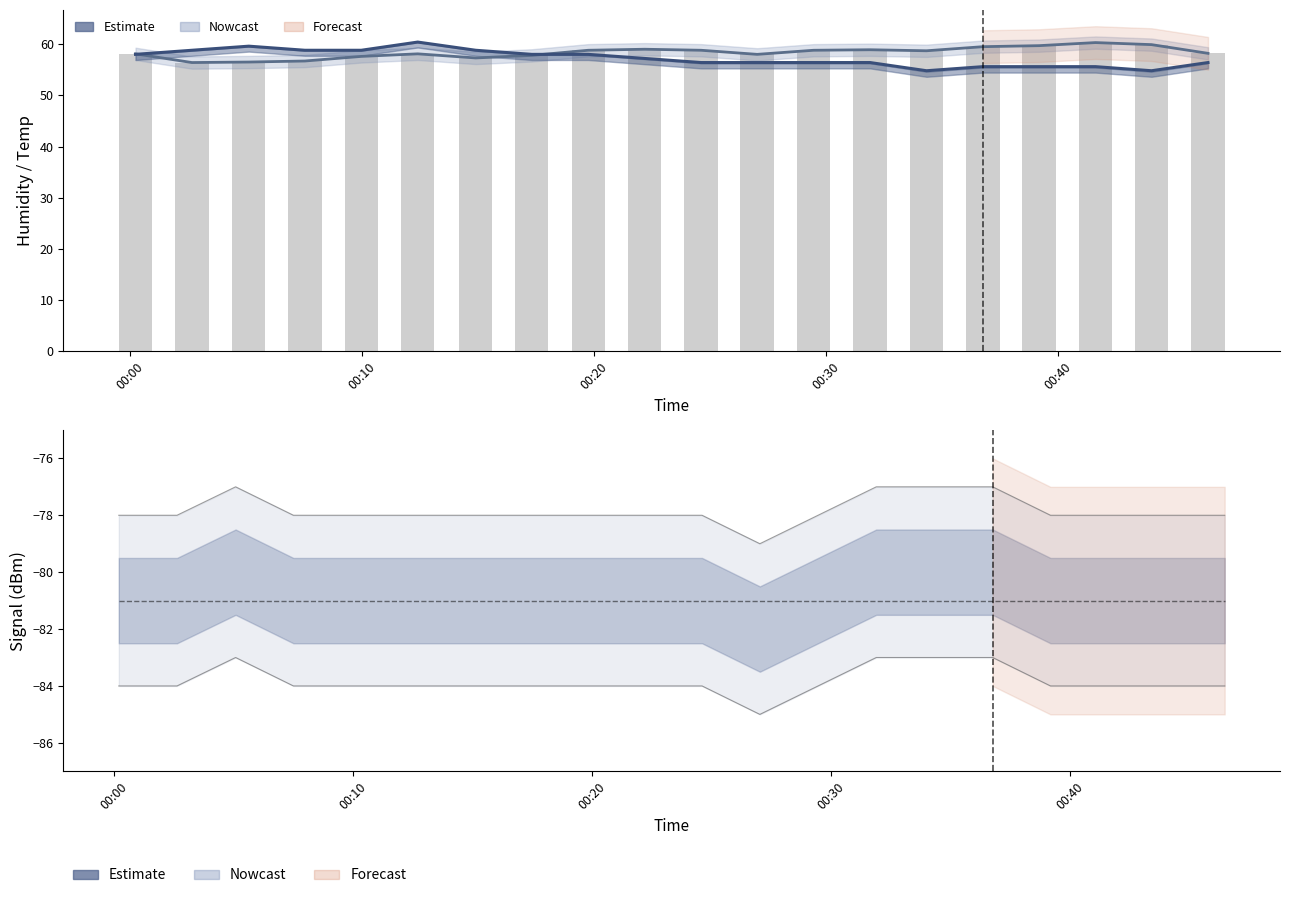

Is the value of Temp (scaled) at 8 greater than the value of Reference level at 17?

Yes